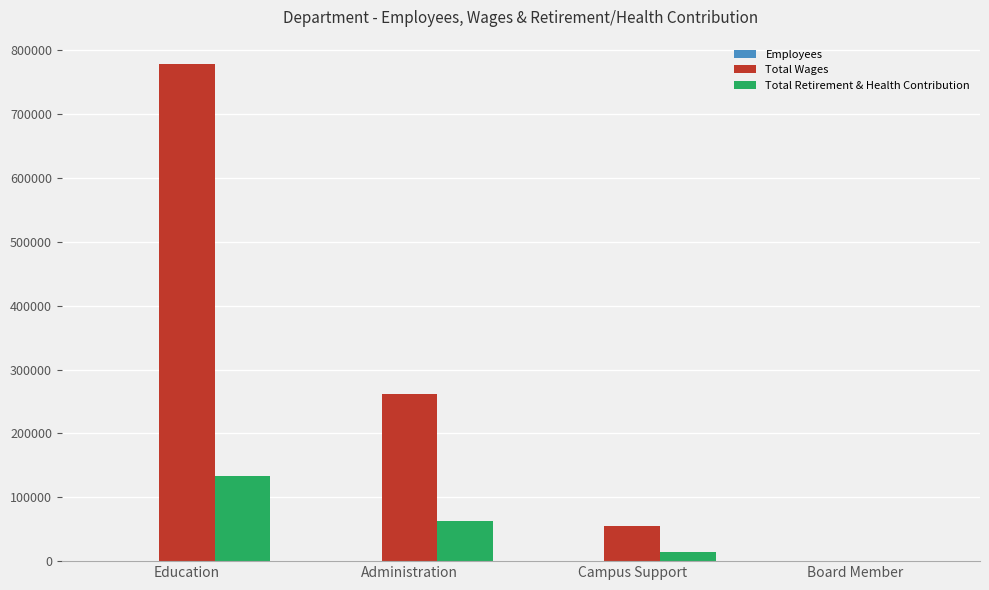

At which category is the sum across all series the highest?

Education